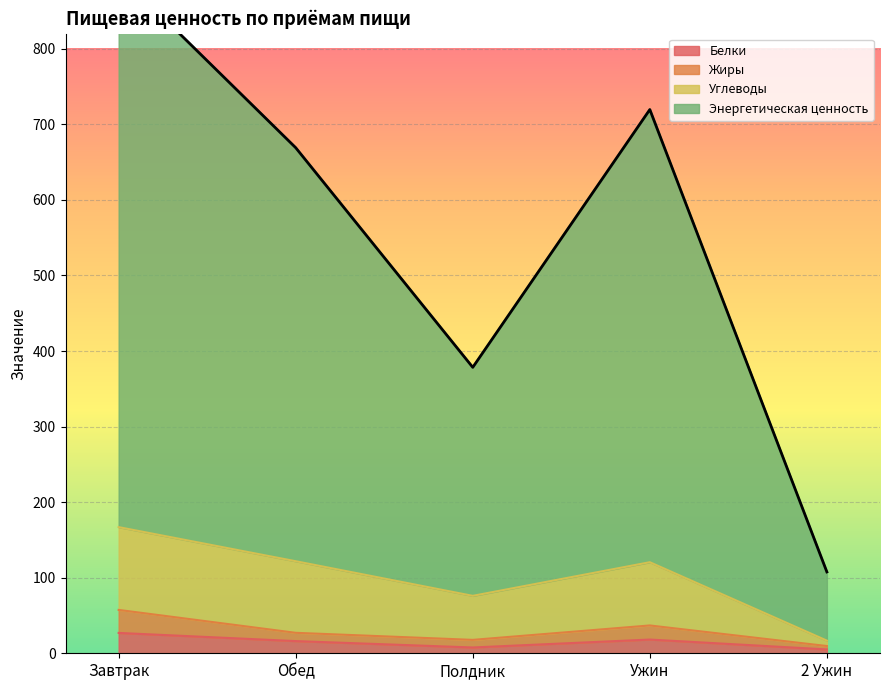

The Энергетическая ценность series shows 1184.1 at Обед. True or false?

False